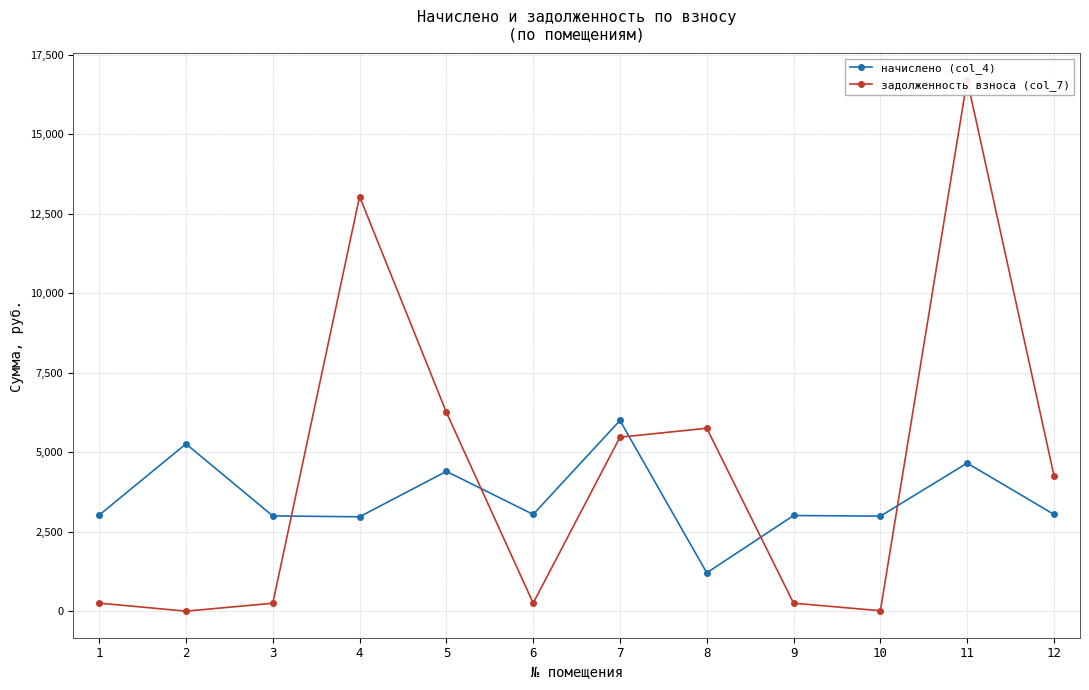

True or false: начислено (col_4) has more than 1 points higher than both neighbors.

True